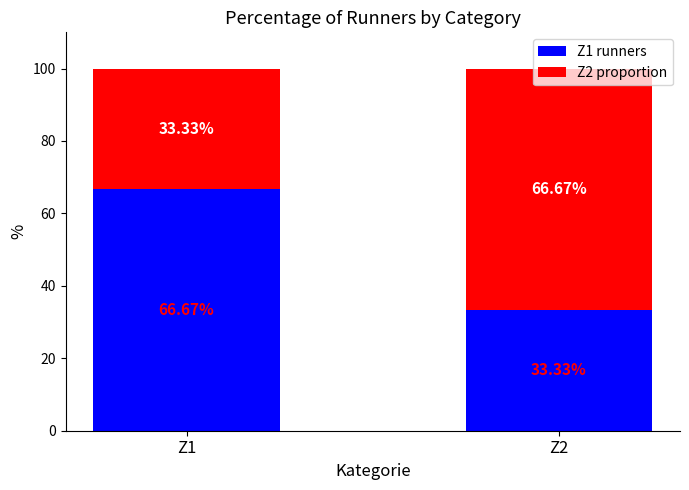

How many bars are there in total?

2